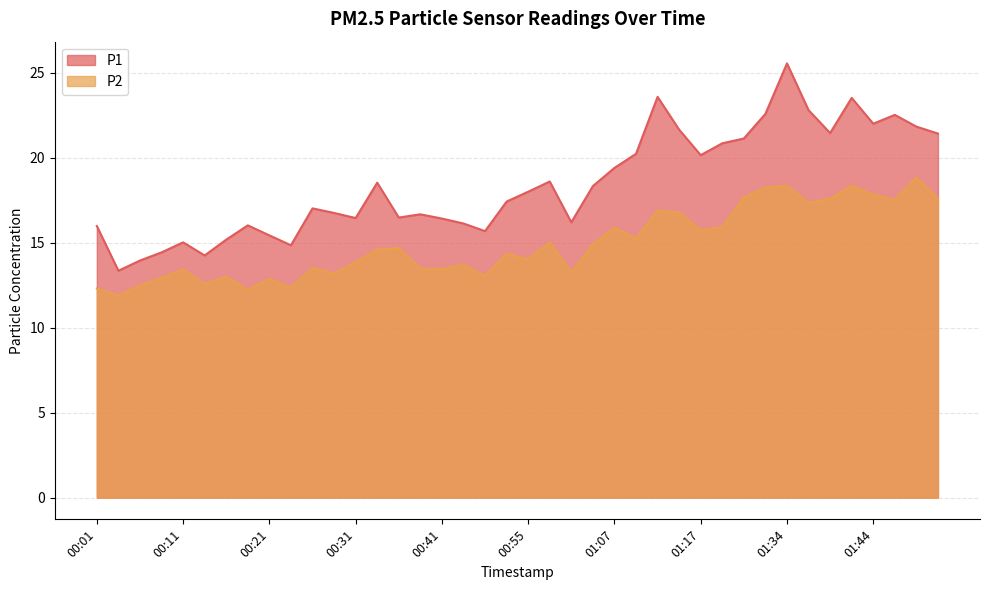

At which category is the sum across all series the highest?

01:34